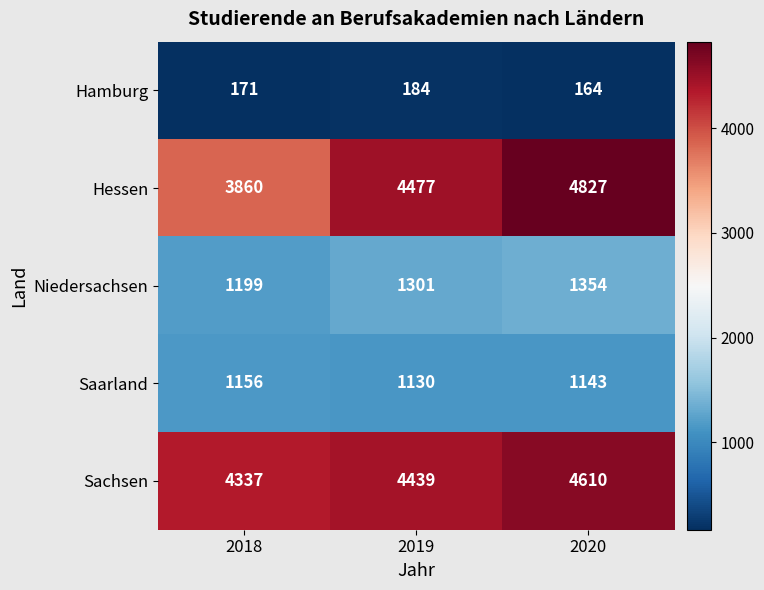

Reading right to left, transcribe all the data shown in this chart.

Hamburg: 164	184	171
Hessen: 4827	4477	3860
Niedersachsen: 1354	1301	1199
Saarland: 1143	1130	1156
Sachsen: 4610	4439	4337